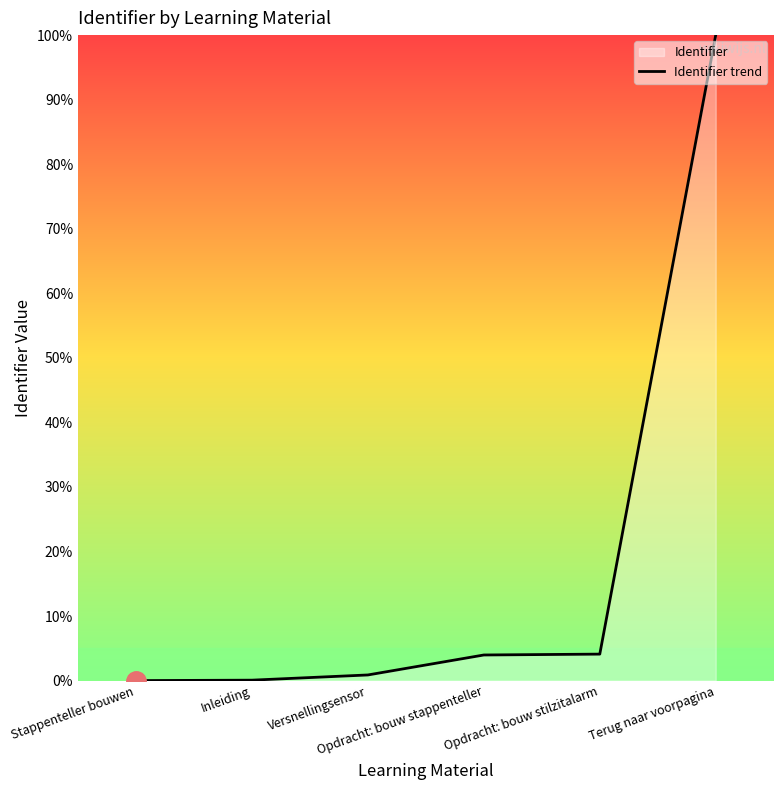

Which has a higher value, Inleiding or Opdracht: bouw stilzitalarm?

Opdracht: bouw stilzitalarm